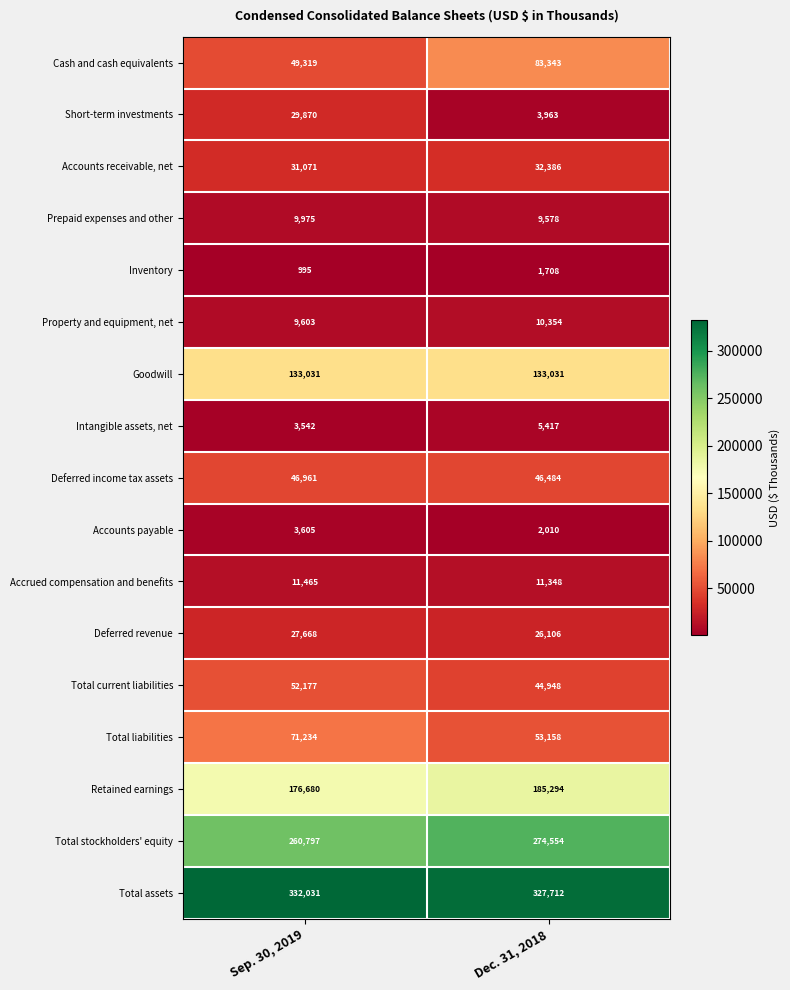

What is the sum of all Inventory values?

2703